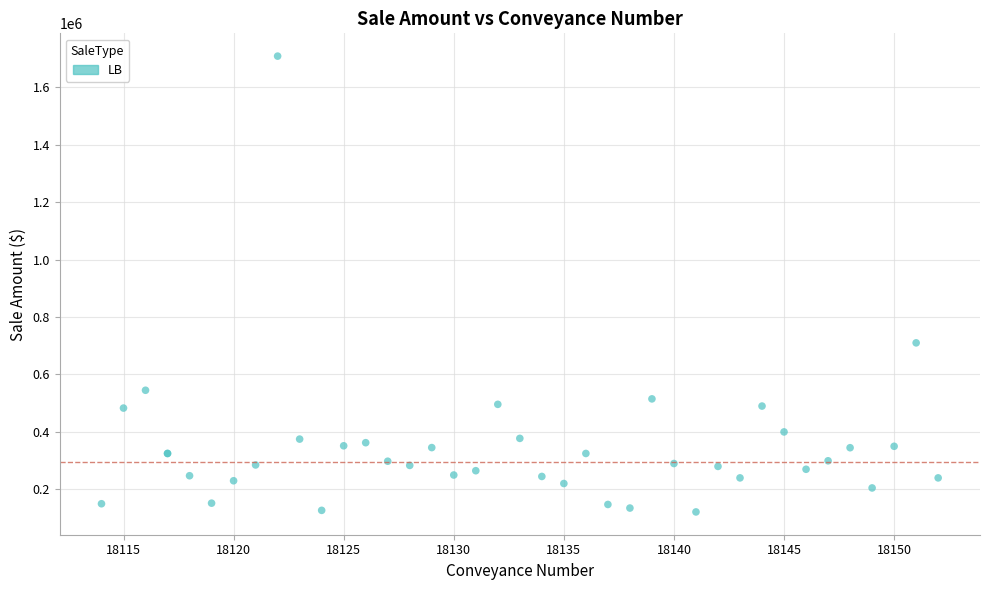

What Y value in the scatter plot is closest to 914750?

710000